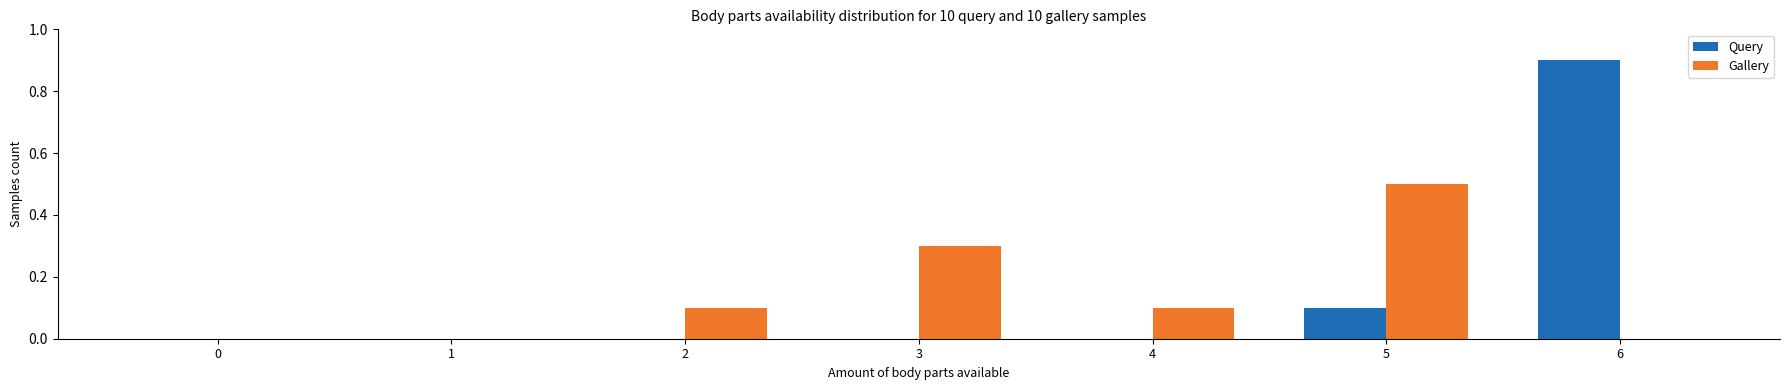

At which category is the sum across all series the highest?

6